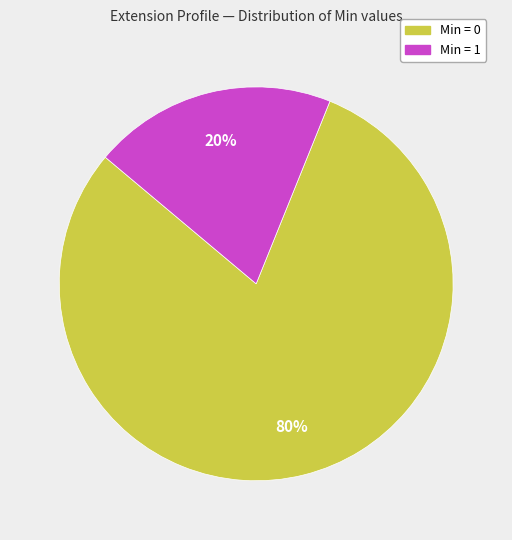

Does any single category account for the majority?

Yes